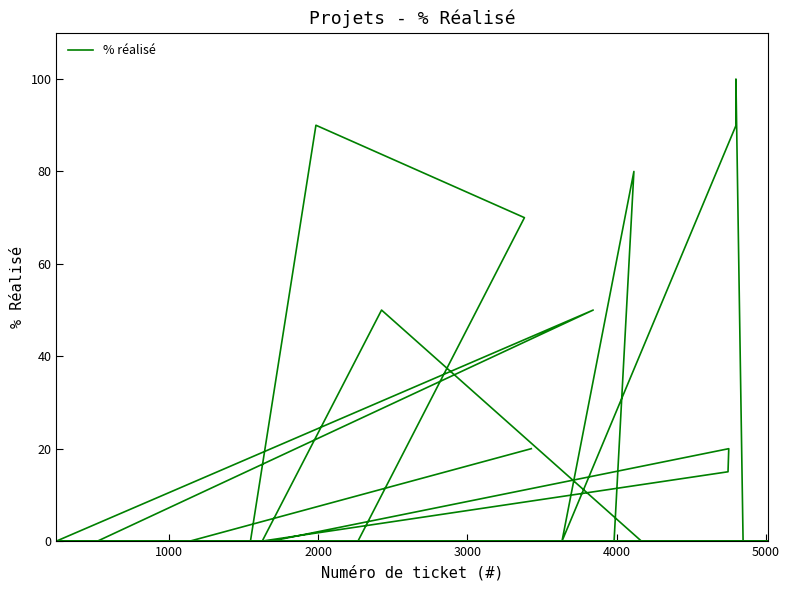

Is it true that the value at 13 is 64?

False